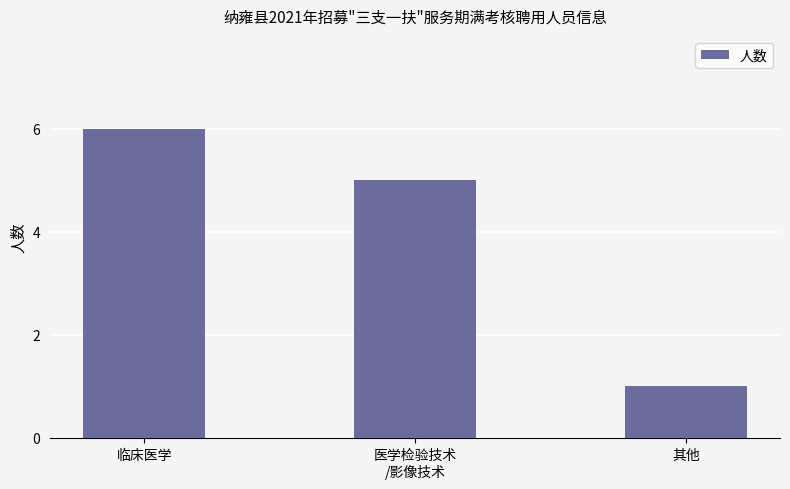

Does the chart contain any negative values?

No